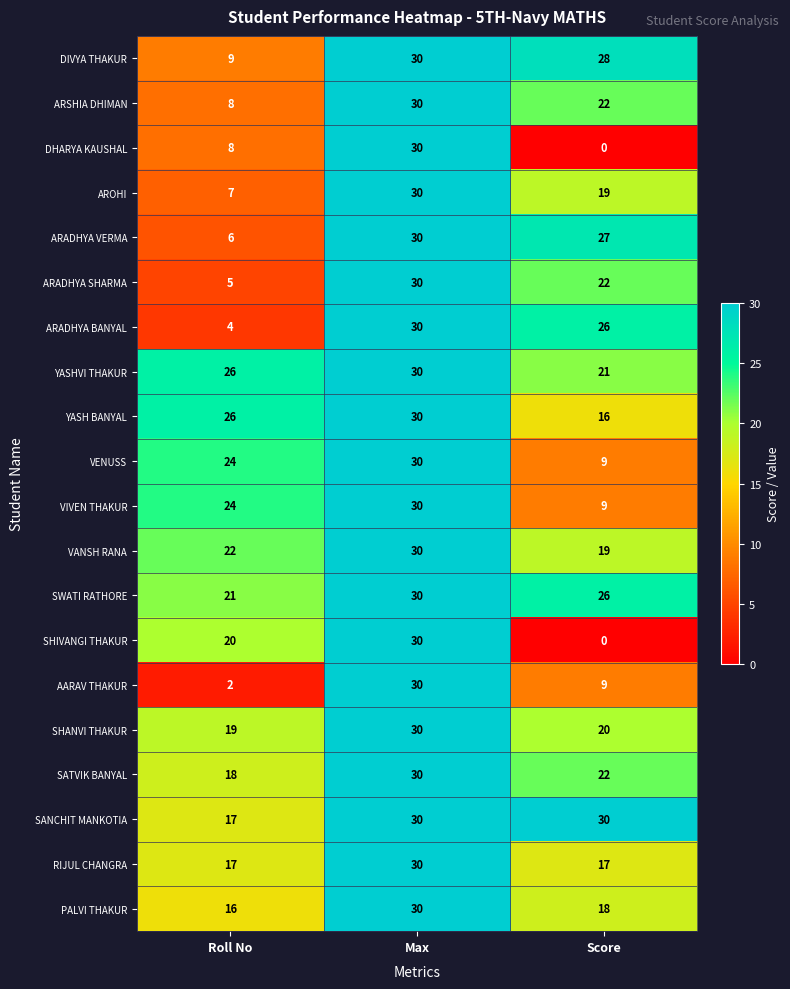

Between Roll No and Score, which series saw the biggest shift?

ARADHYA BANYAL